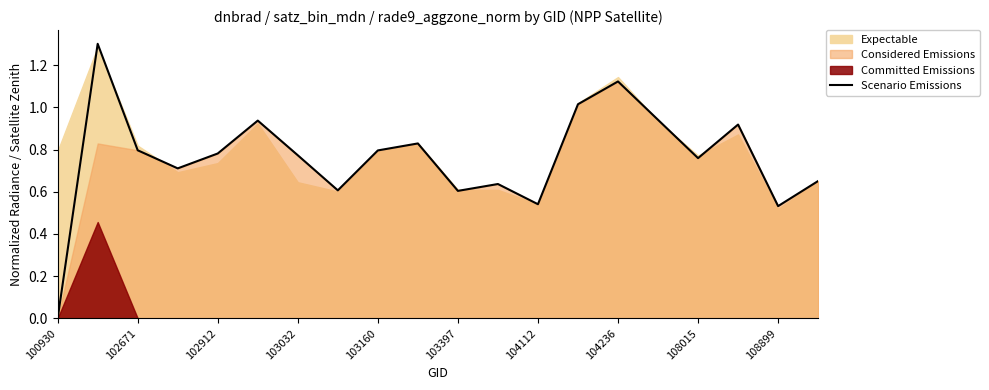

Count the number of categories in the chart.

20